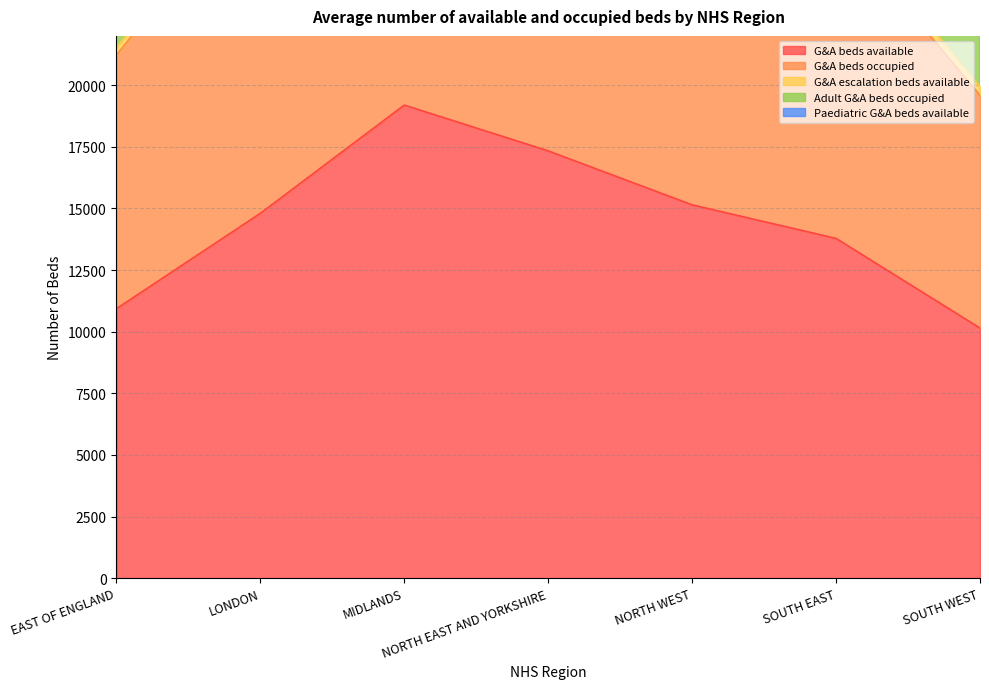

Which has a higher value, LONDON or NORTH EAST AND YORKSHIRE?

NORTH EAST AND YORKSHIRE